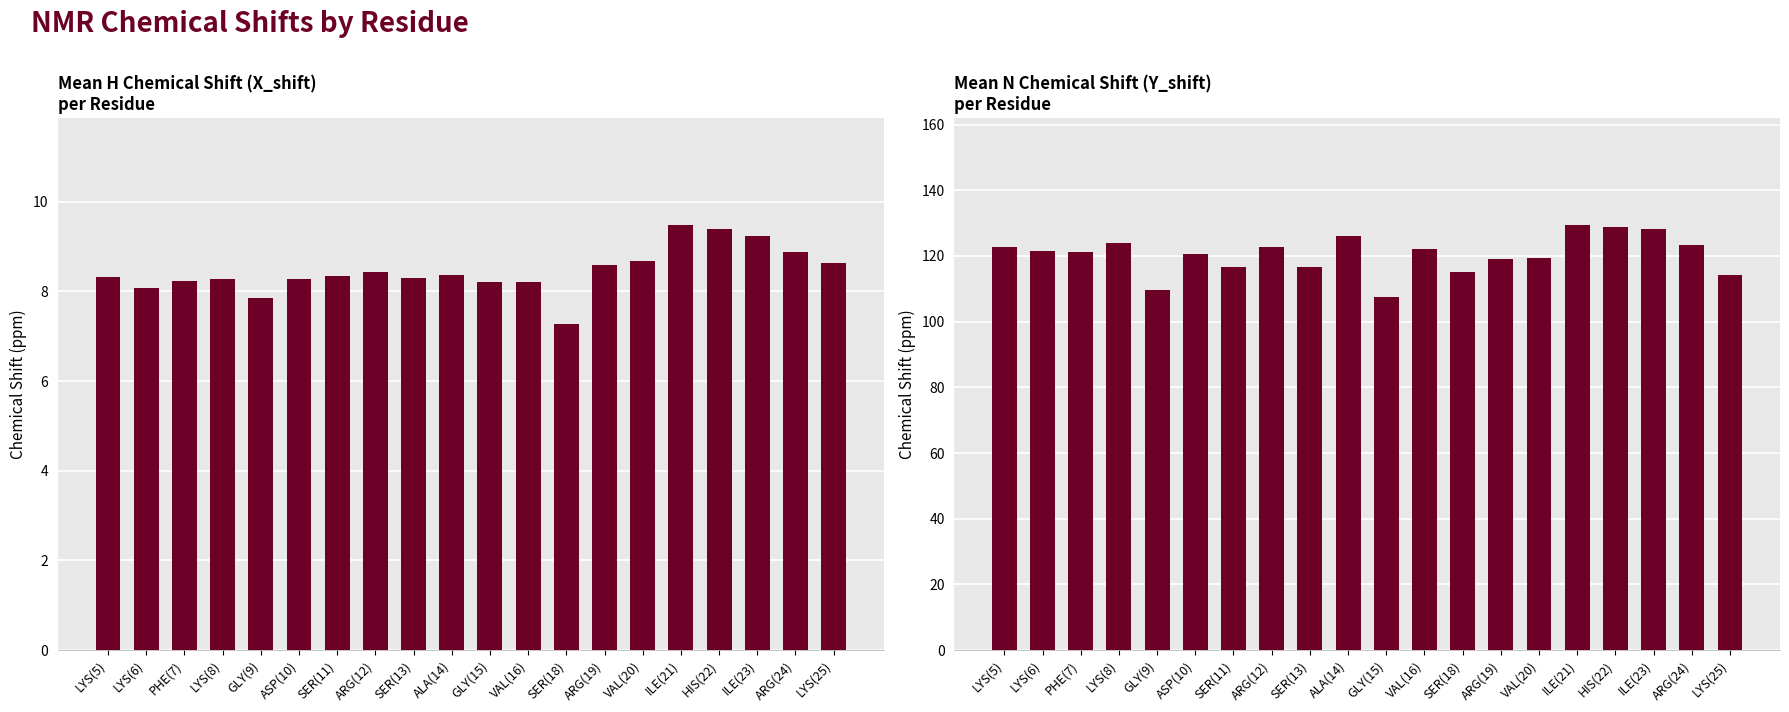

What is the total value across all series at LYS(25)?

122.9